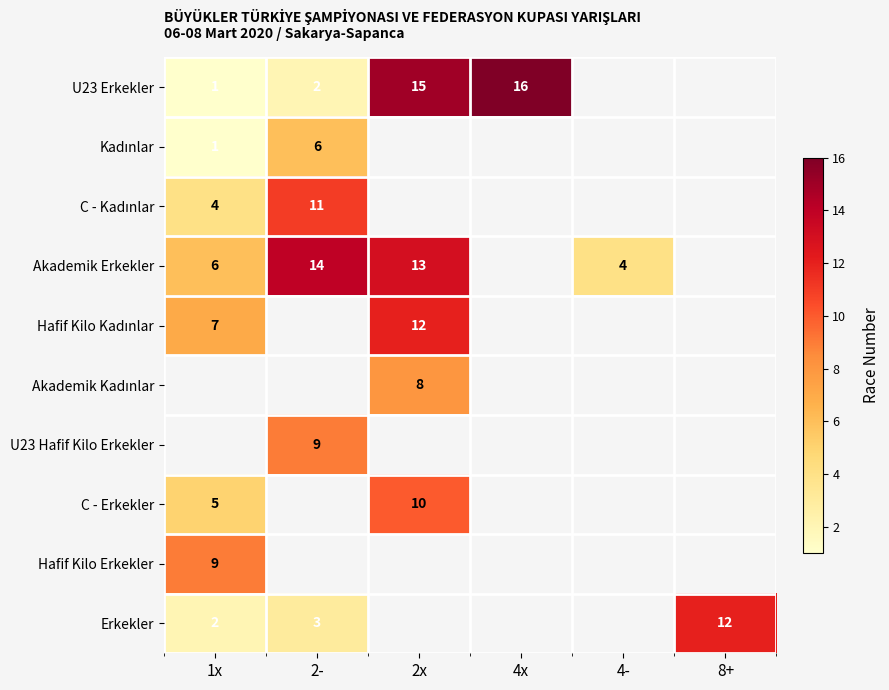

The value of Akademik Erkekler at 2x is 13. True or false?

True